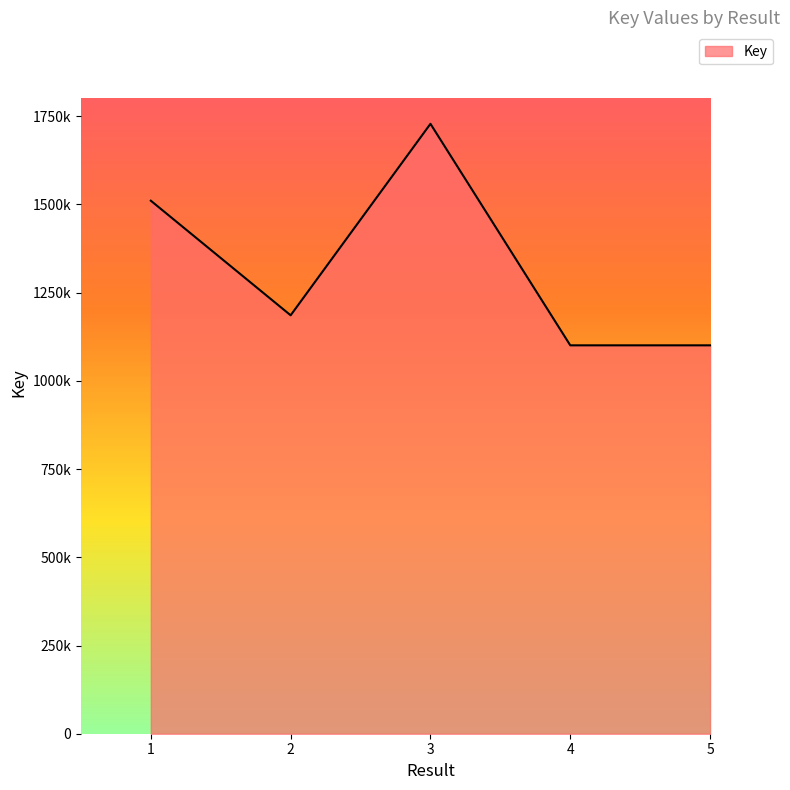

What is the value of the 1st point from the left?

1510594